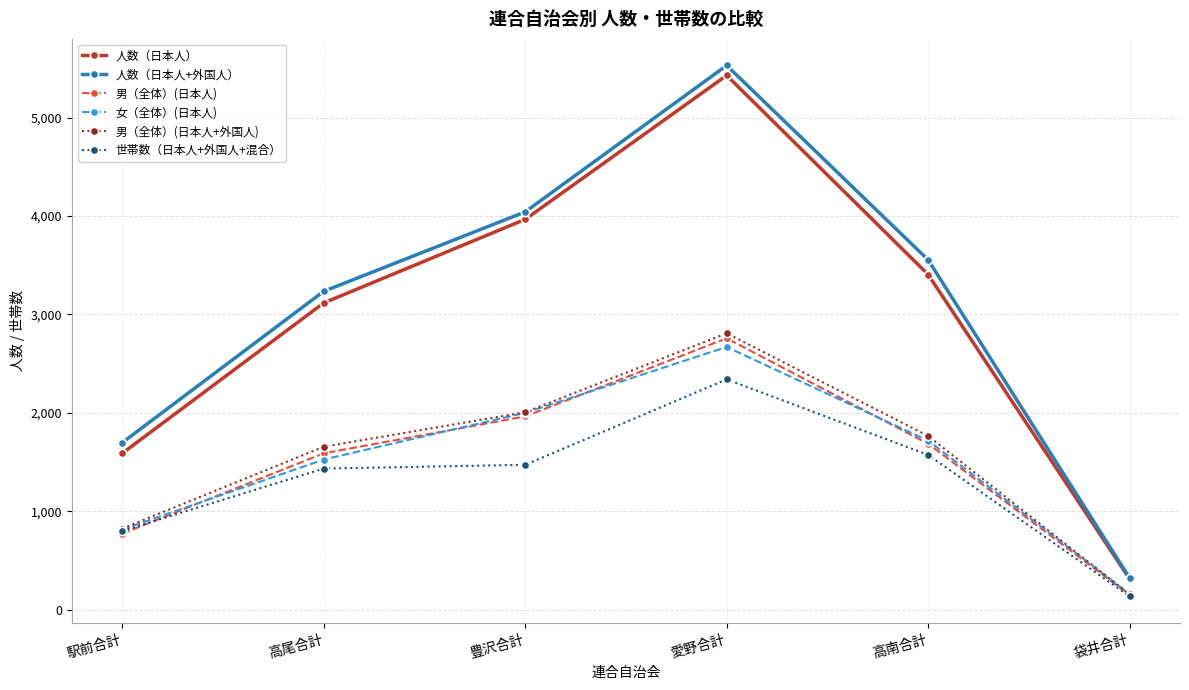

At which category does the chart reach its peak across all series?

愛野合計